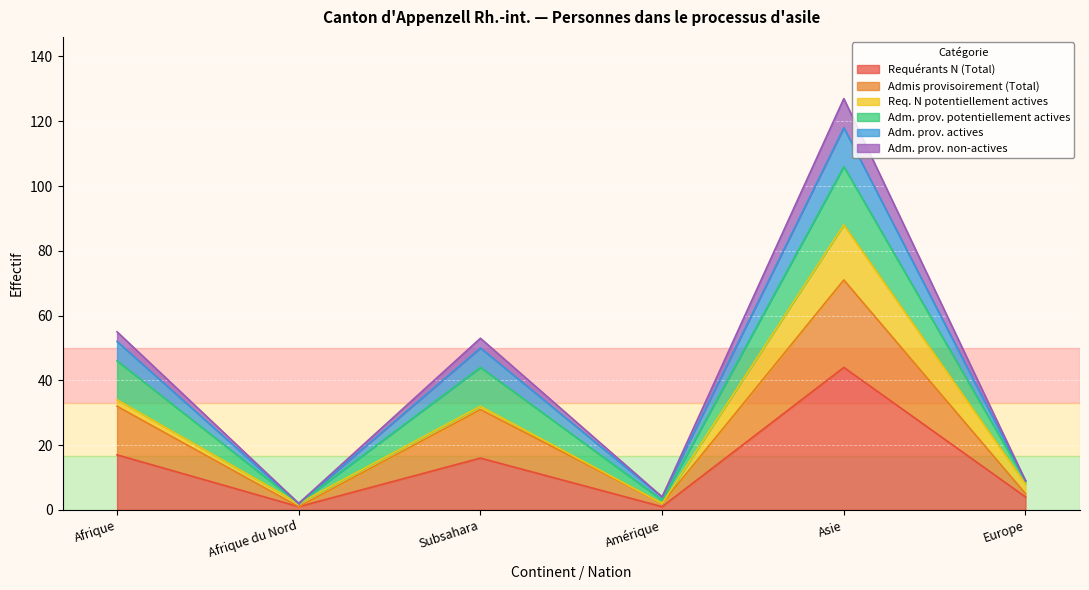

What is the average value of the Requérants N (Total) series?

14